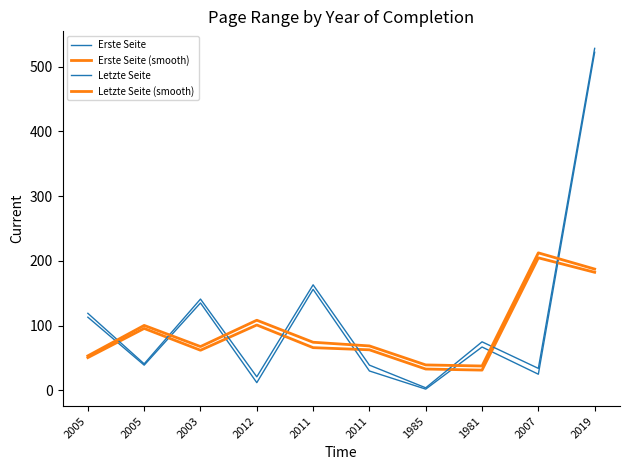

What is the sum of the Letzte Seite values at 2011 and 2003?

304.0